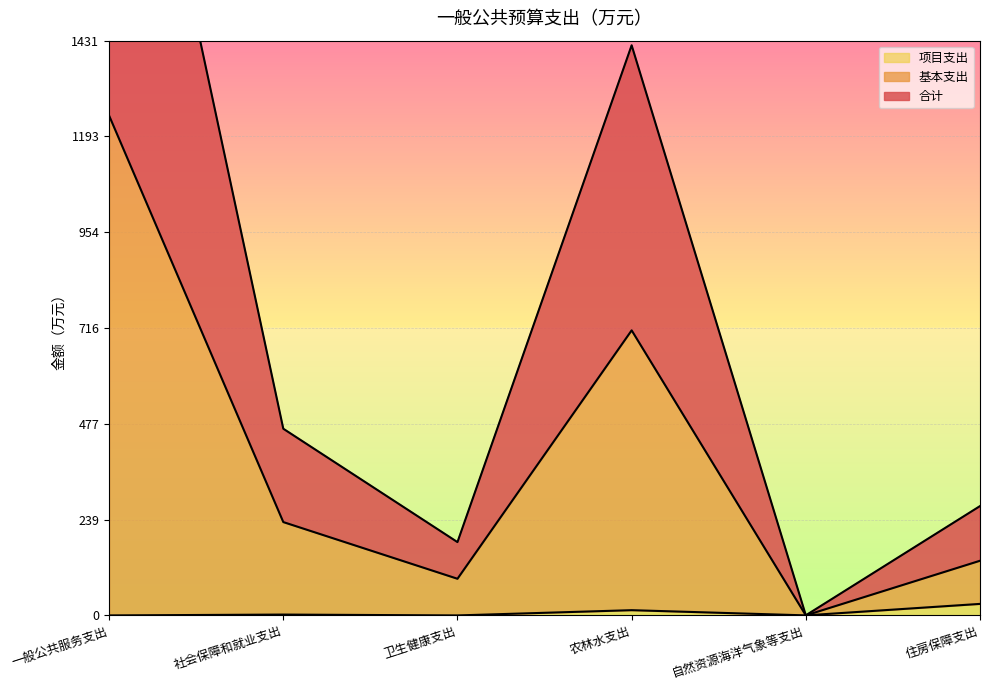

Count the number of categories in the chart.

6